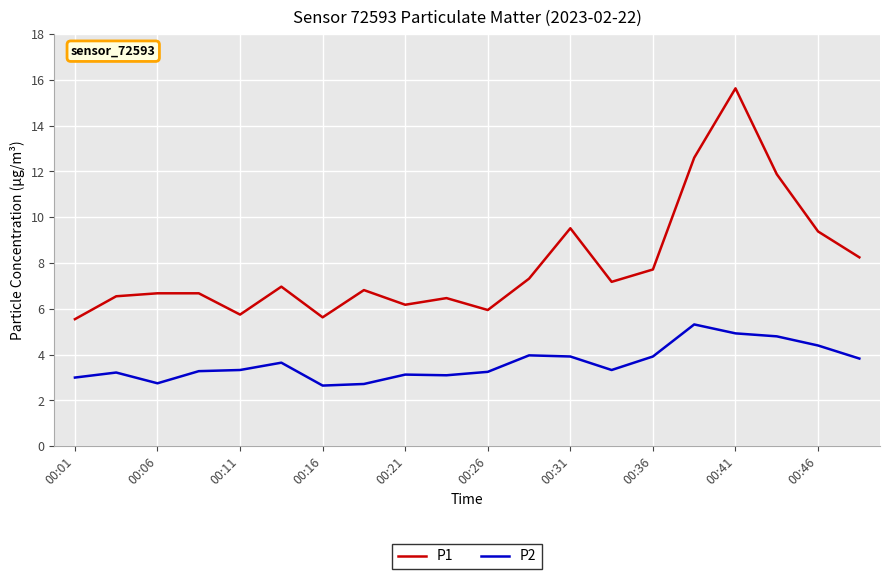

Does the chart have visible grid lines?

Yes